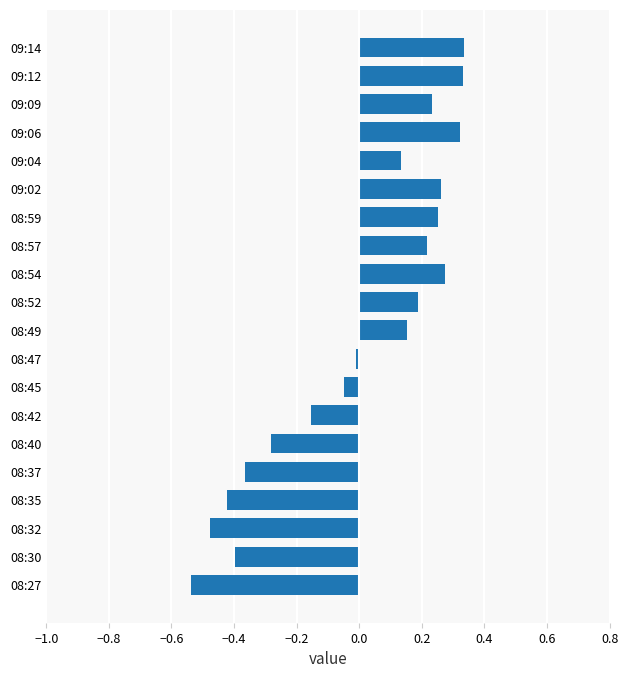

Which has a higher value, 08:27 or 09:06?

09:06